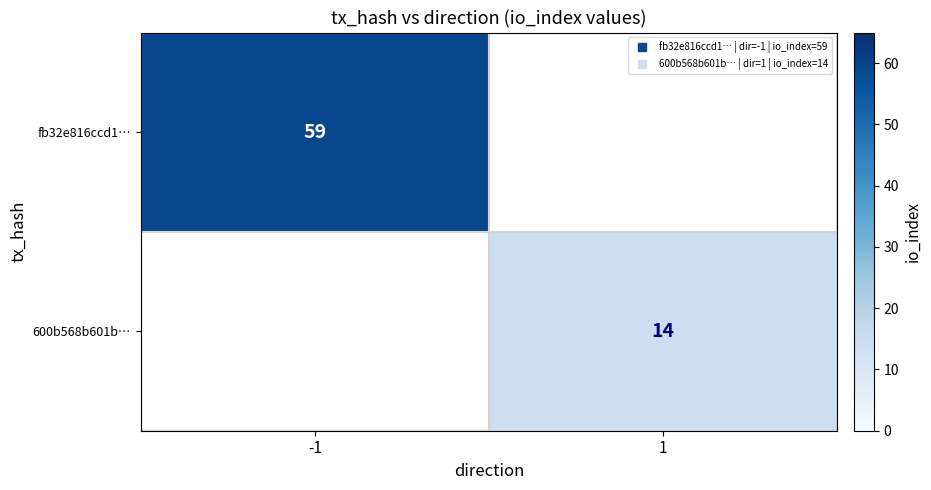

List the series in order of their peak value, highest first.

fb32e816ccd1…, 600b568b601b…